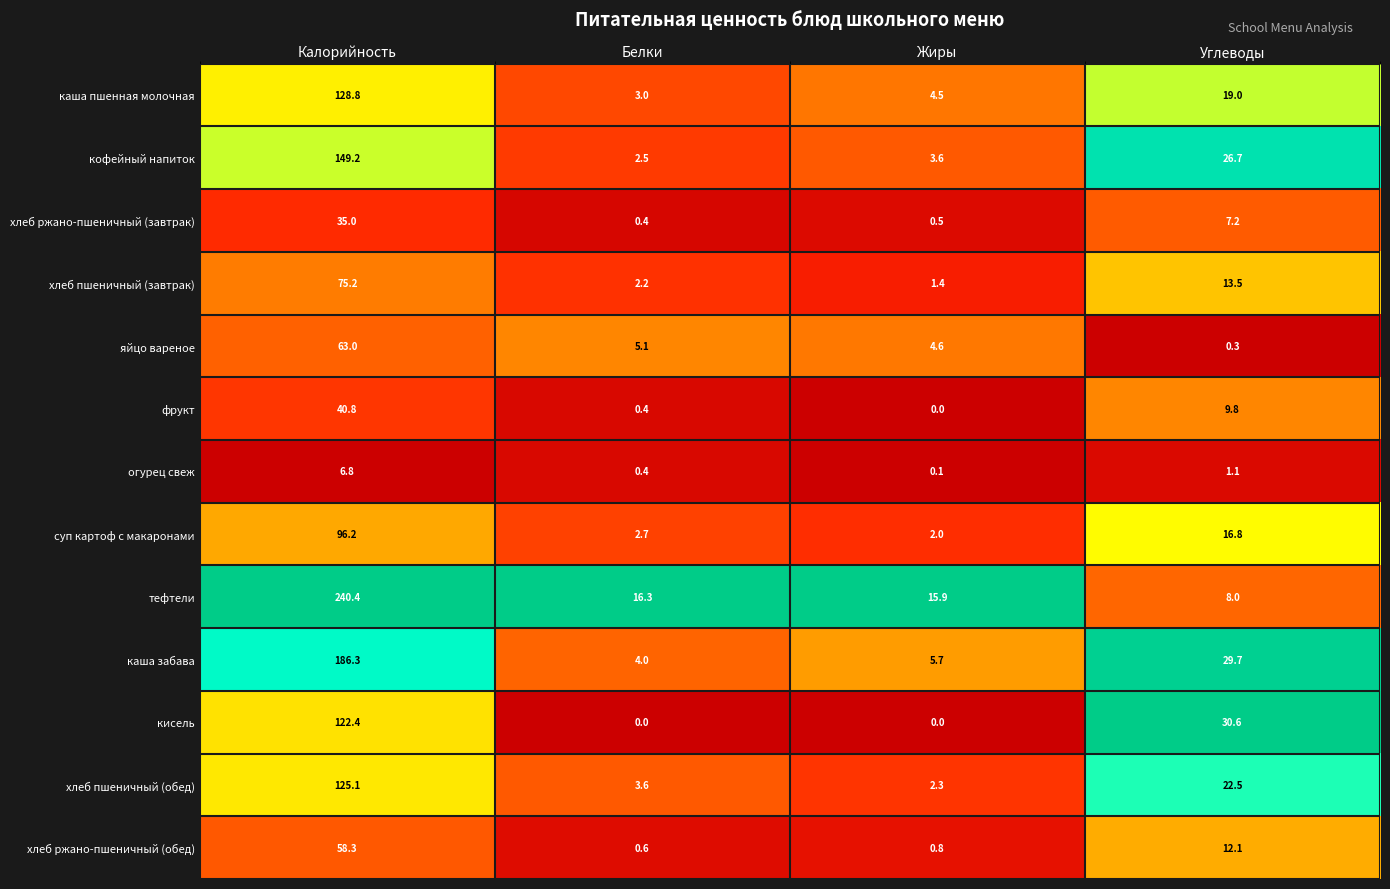

What is the sum of all хлеб пшеничный (обед) values?

153.5